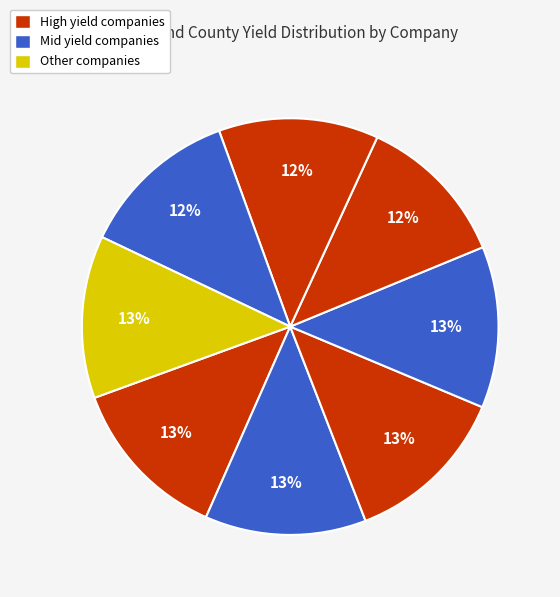

How many segments does this pie chart have?

8